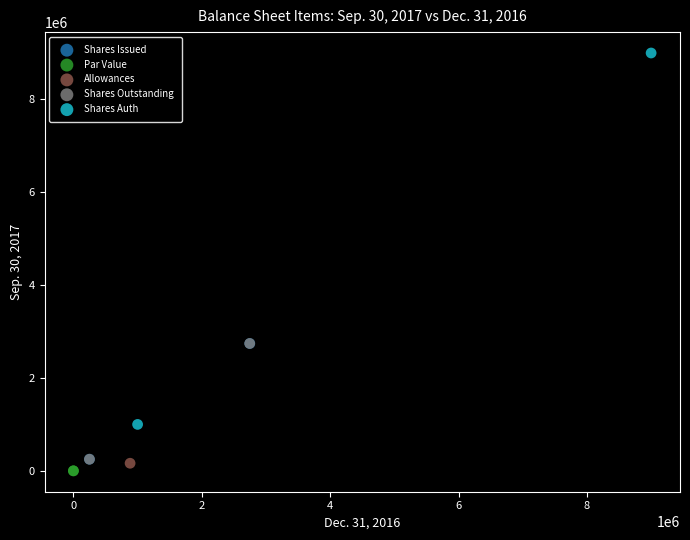

Which series contains the highest Y value?

Shares Auth